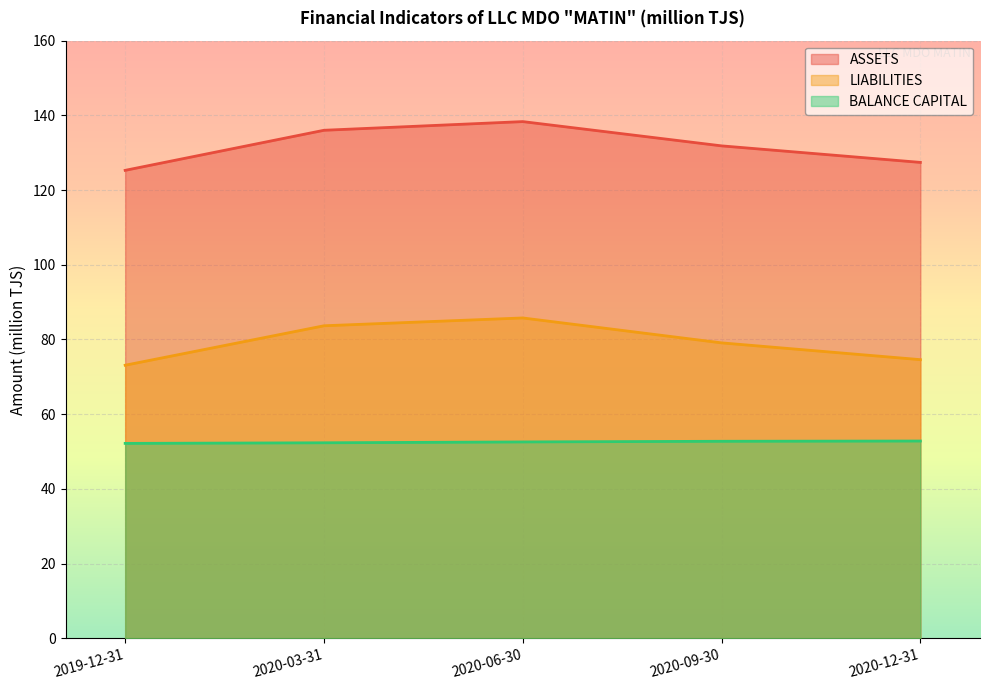

The value of LIABILITIES at 2020-06-30 is 128.0. True or false?

False